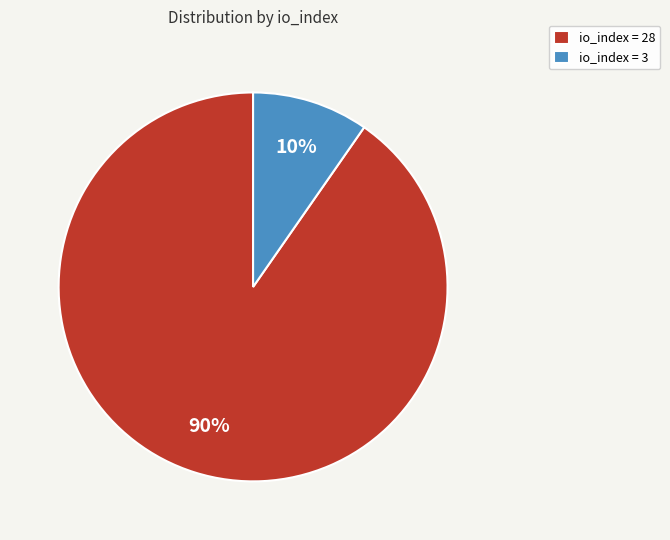

Which slice is the largest?

io_index = 28